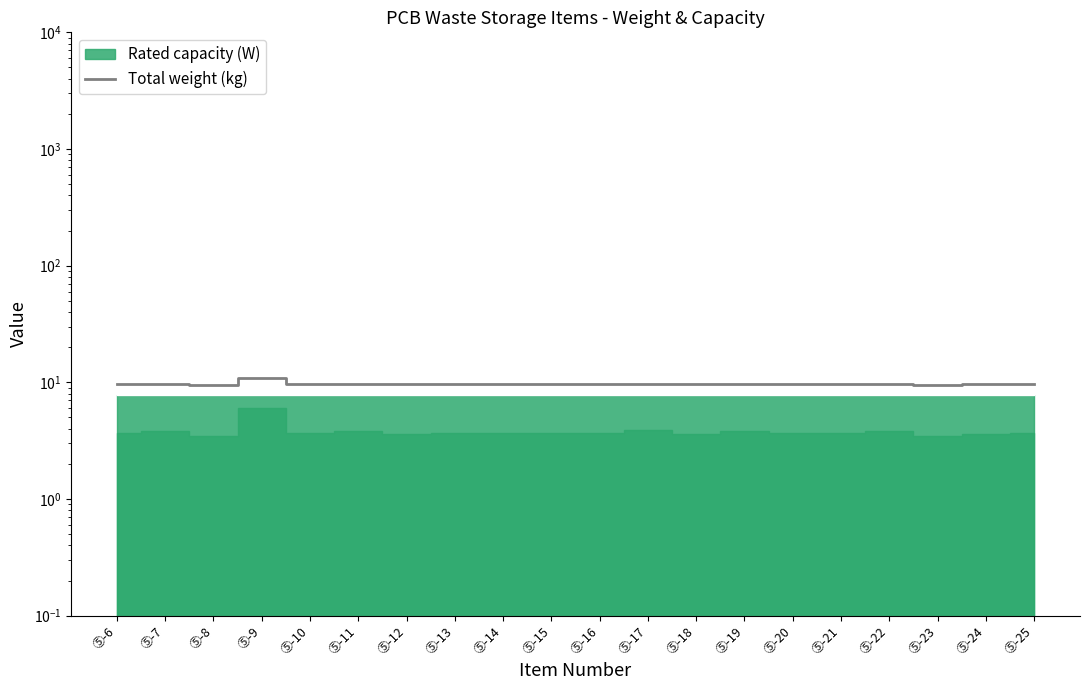

What is the difference between the second highest and second lowest values?

0.2